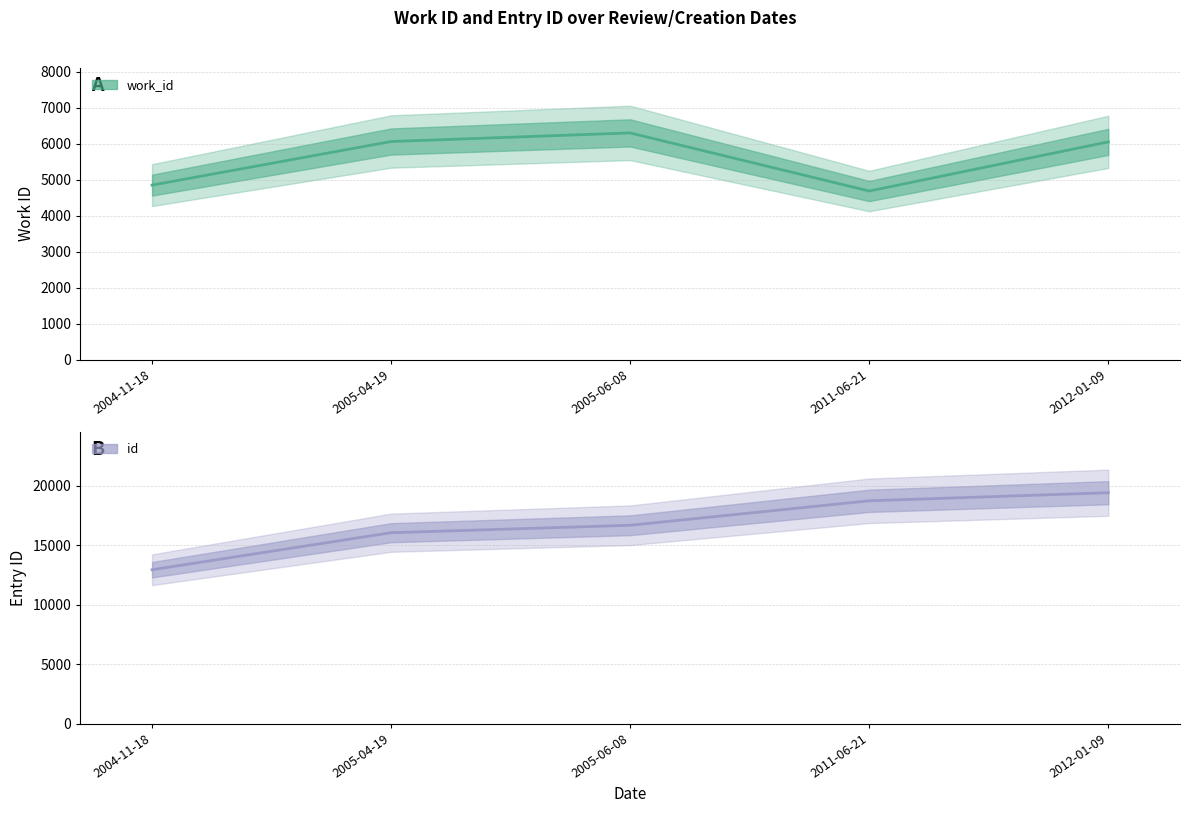

At which label does work_id reach its peak?

2005-06-08